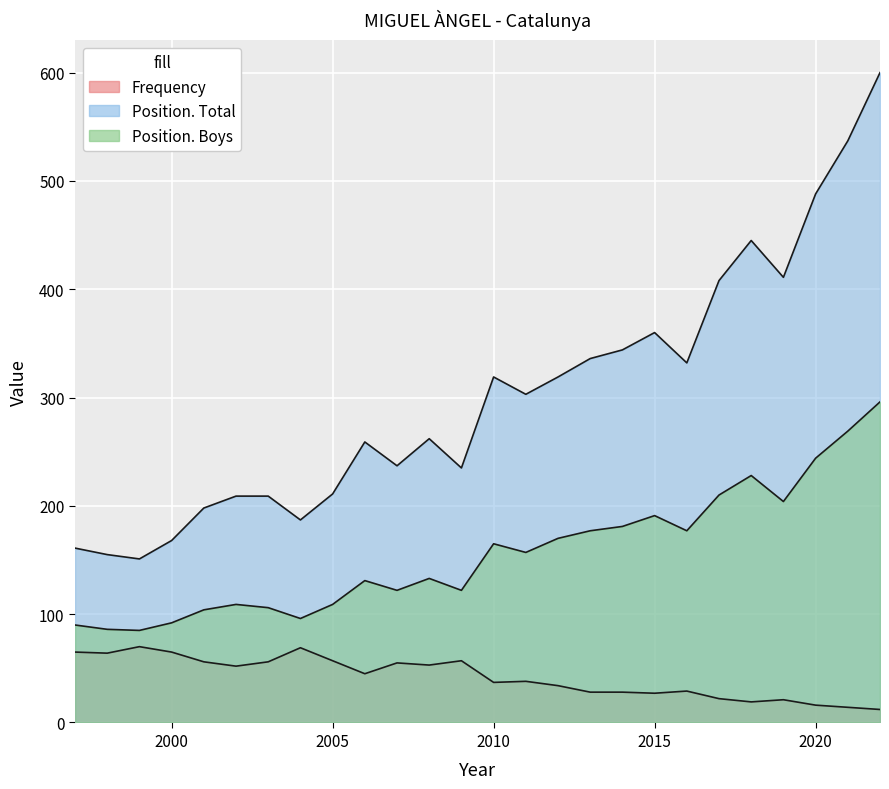

At how many categories does at least one series exceed 164?

23